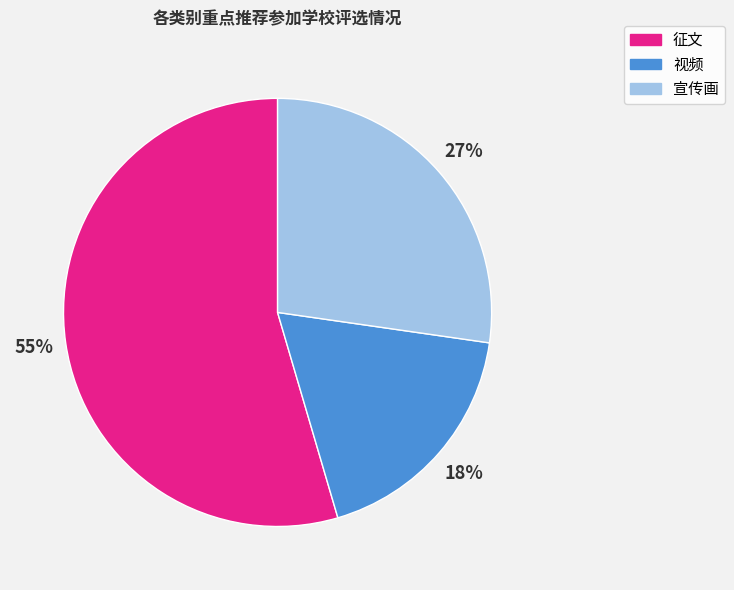

Between 宣传画 and 视频, which is larger?

宣传画